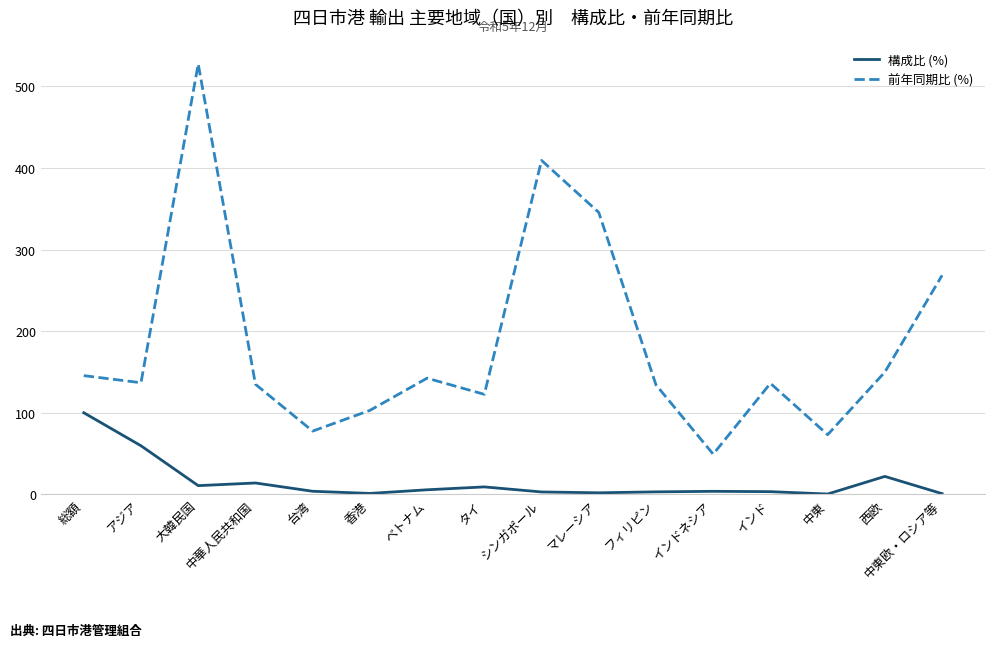

What is the approximate value of 構成比 (%) at 中東欧・ロシア等?

0.8